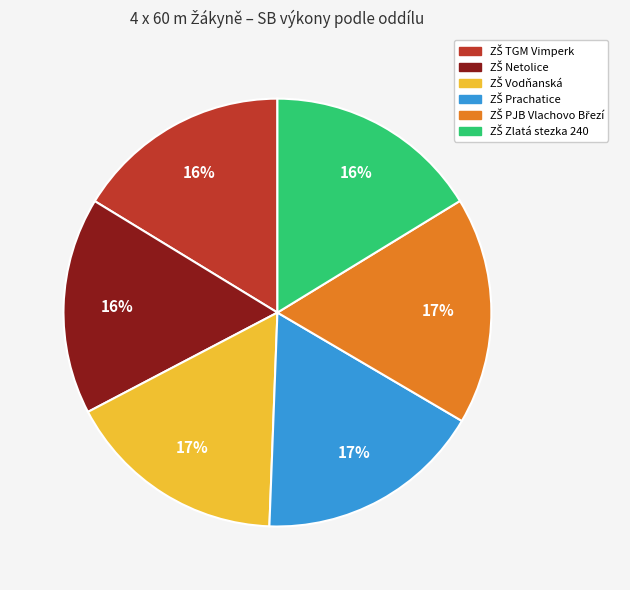

To the nearest percent, what is the average slice percentage?

17%